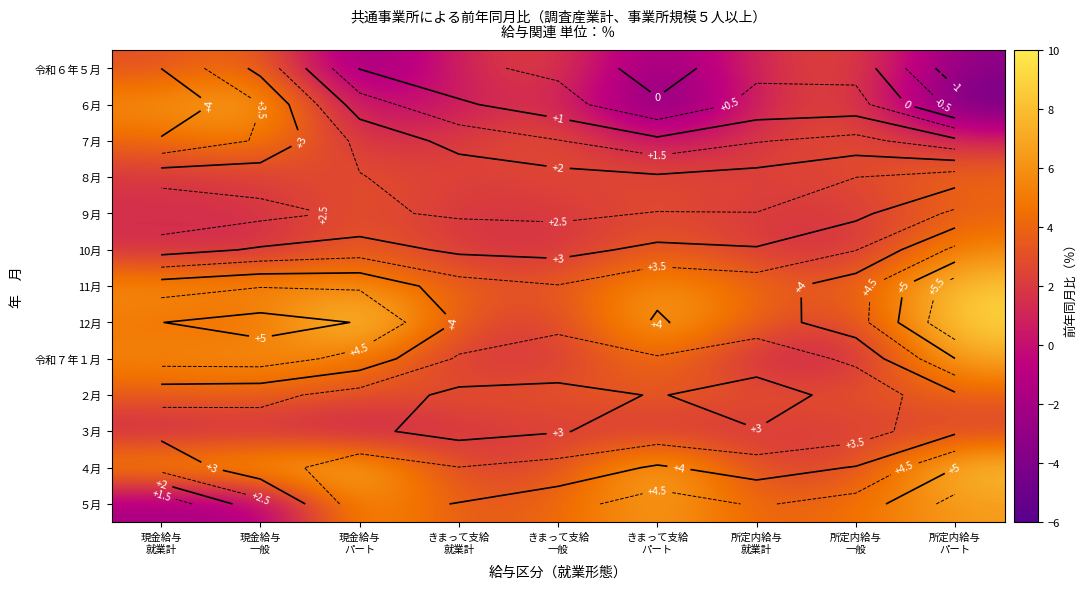

At which category is the sum across all series the highest?

所定内給与
パート